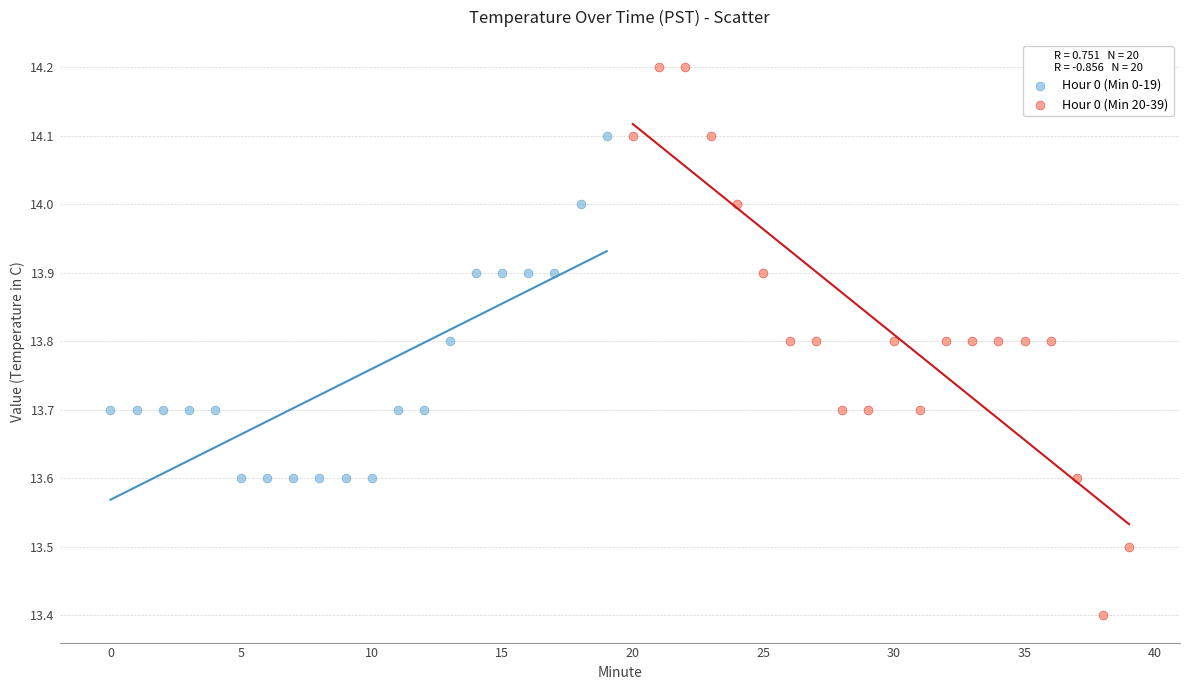

Which series contains the lowest Y value?

Hour 0 (Min 20-39)